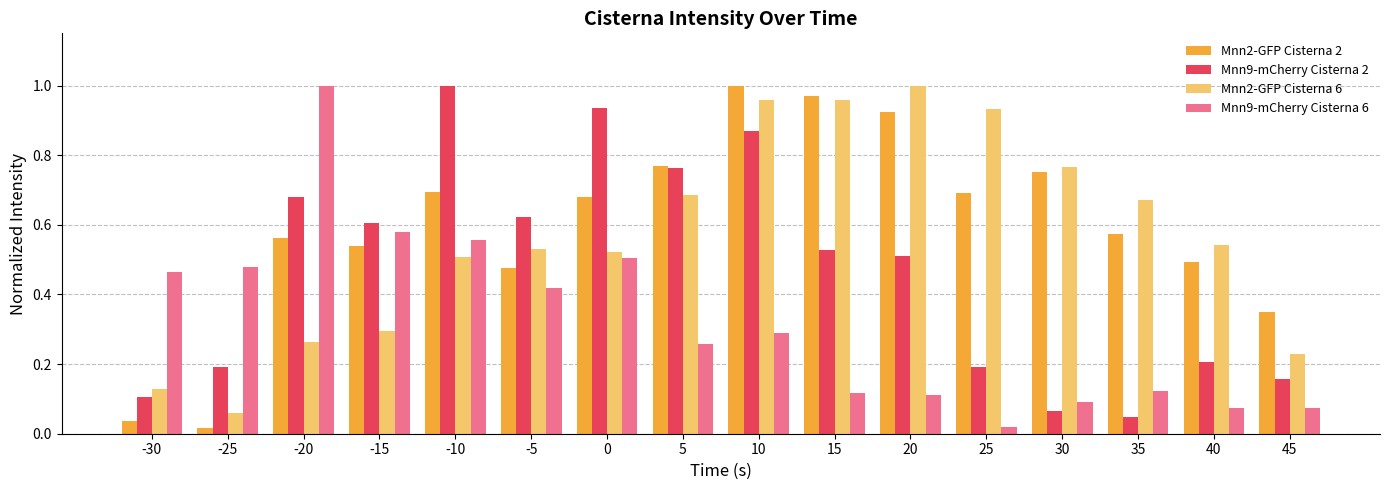

At which category is the sum across all series the highest?

10